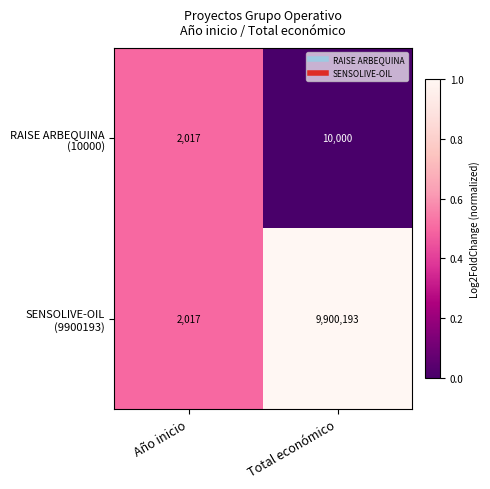

At which category does the chart reach its minimum across all series?

Año inicio